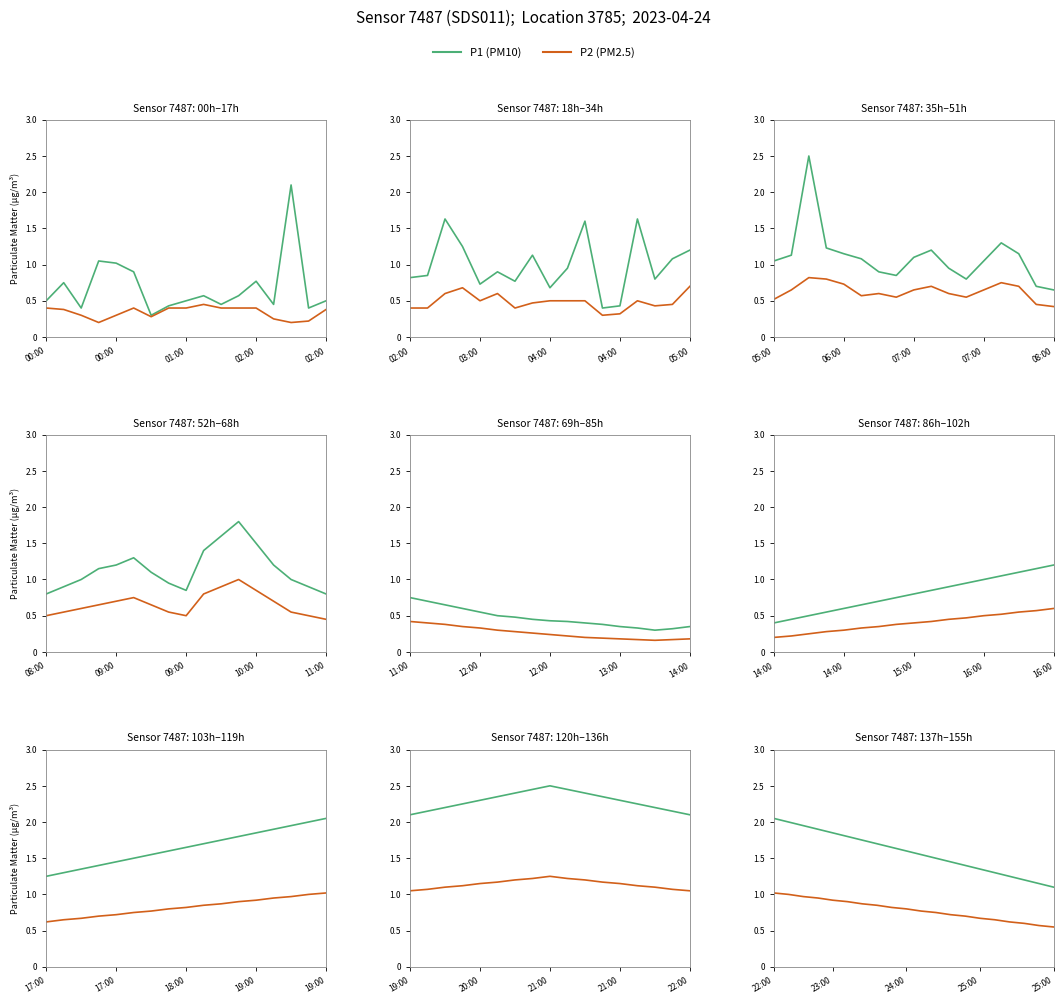

True or false: P1 and P2 cross at least once.

False